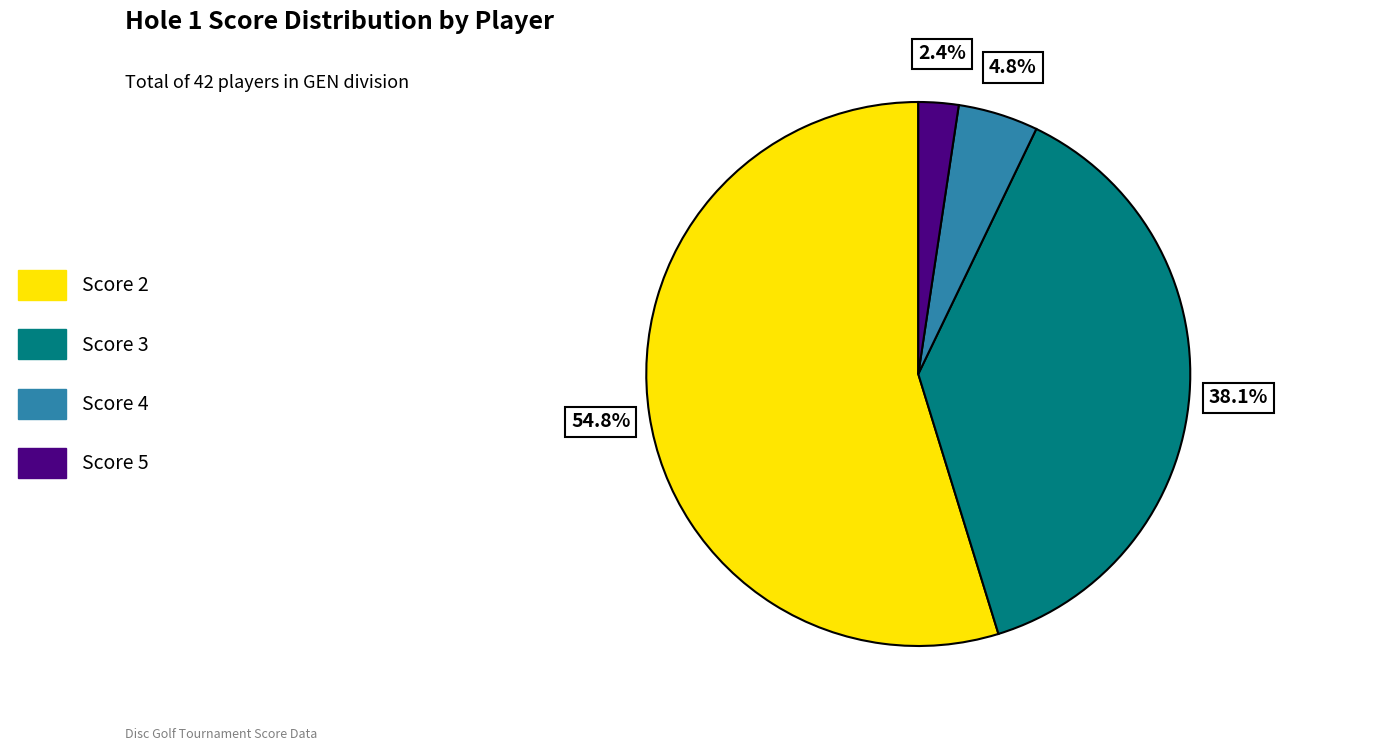

How many slices are in this pie chart?

4